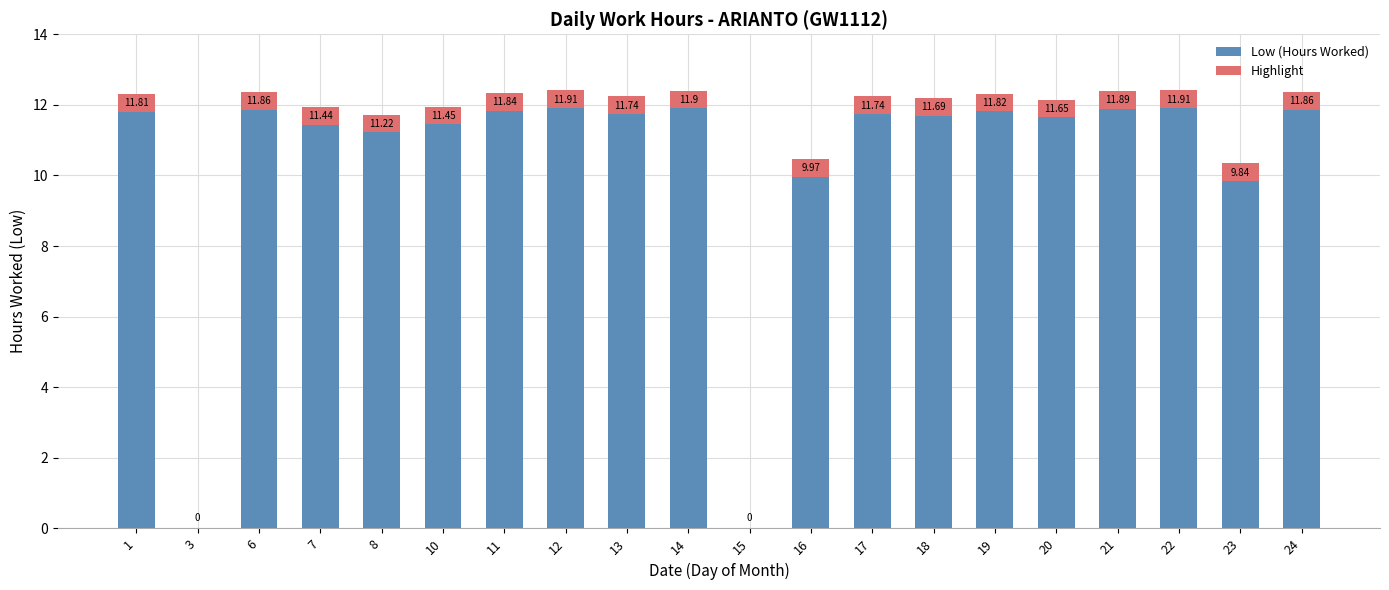

What is the total value across all series at 8?

11.7